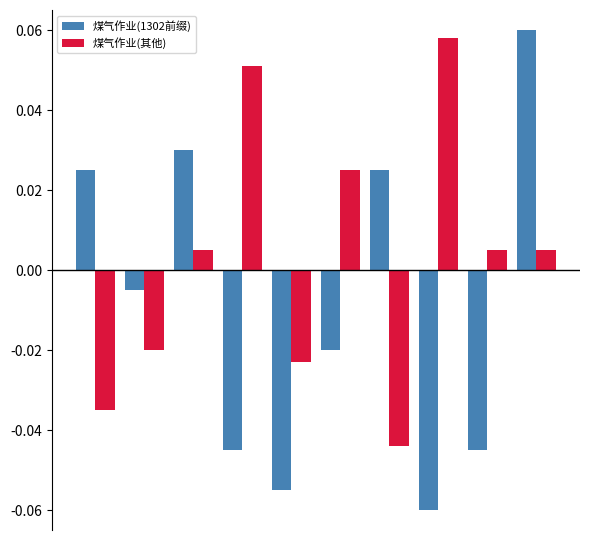

How many groups of bars are there?

10